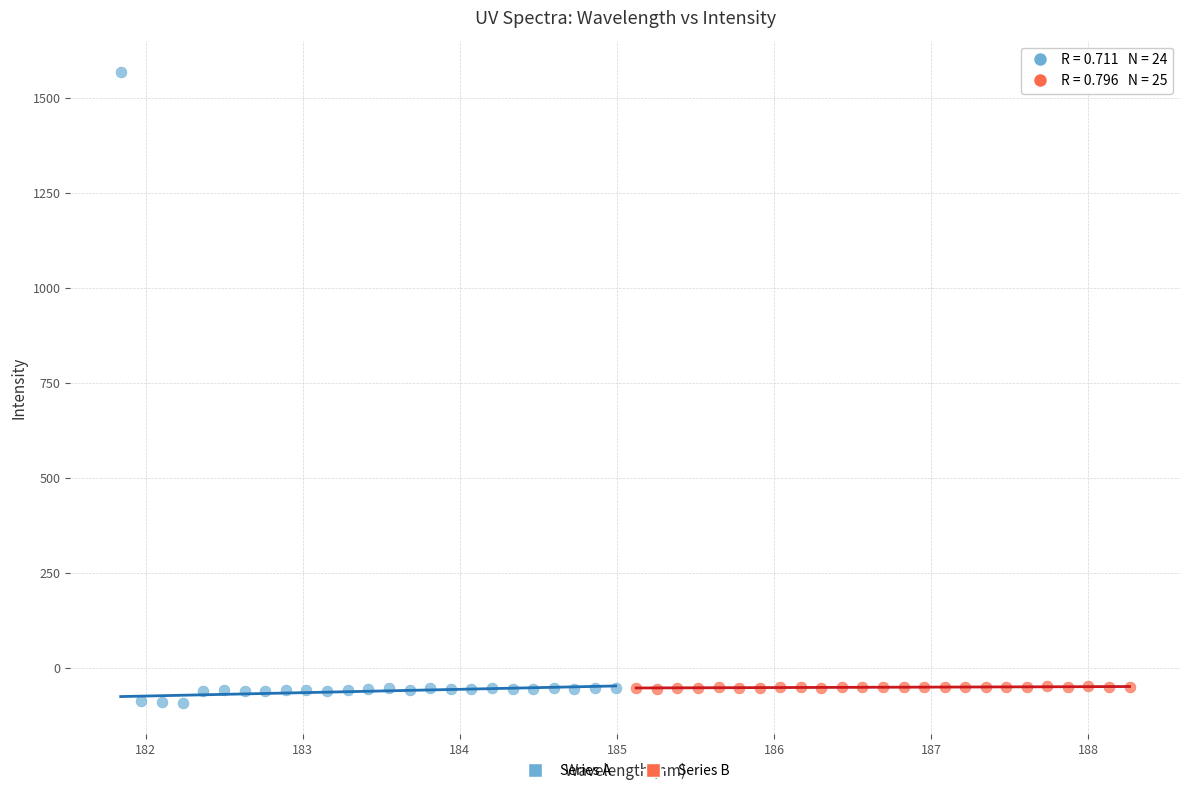

Which series has the largest Y range (max minus min)?

Series A